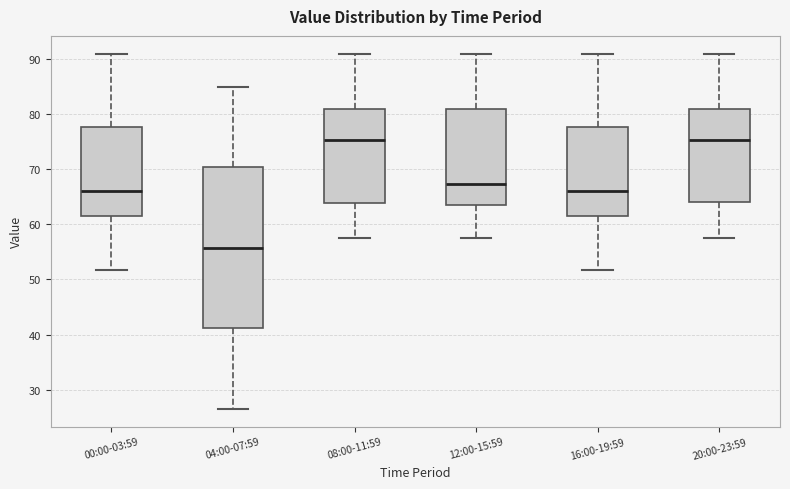

Comparing the boxes themselves (not the whiskers), which one is the tallest?

04:00-07:59